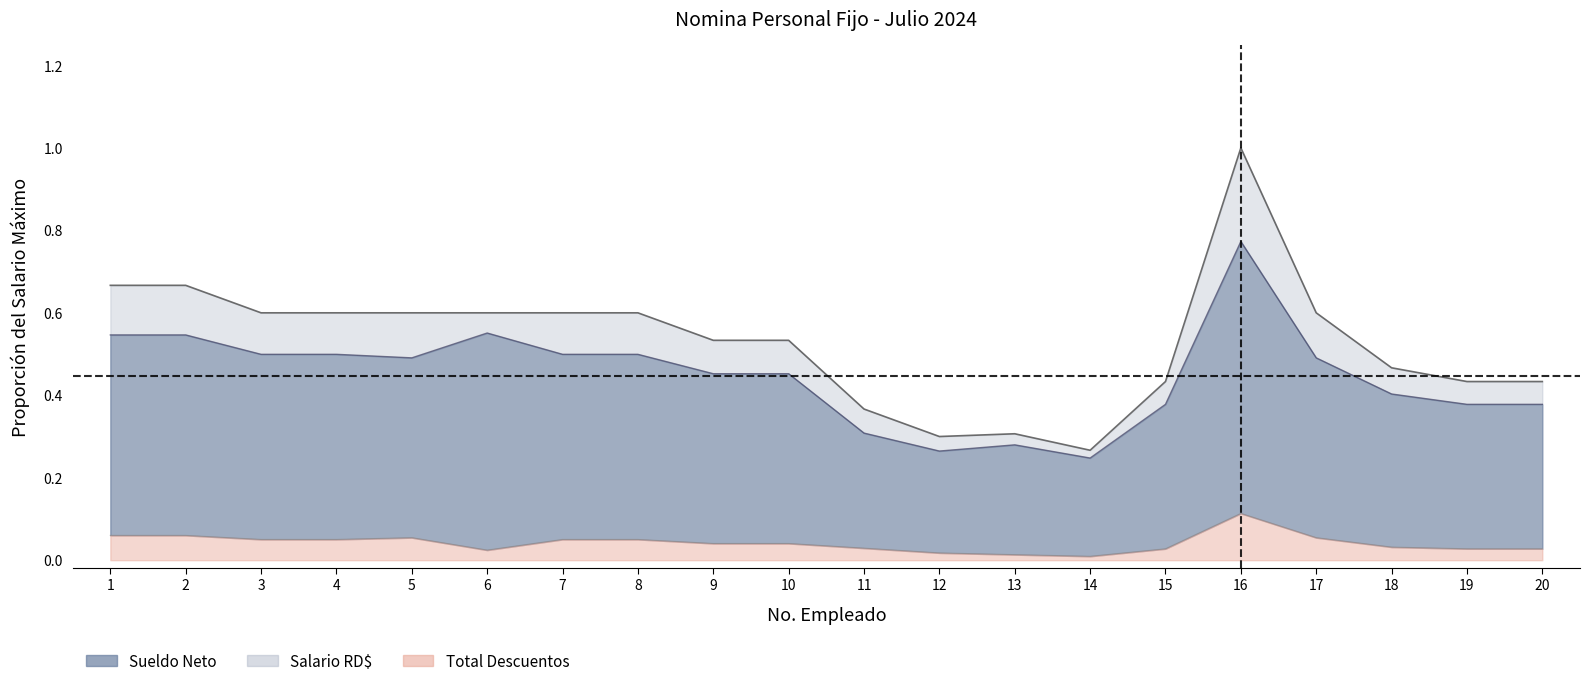

True or false: Salario RD$ and Sueldo Neto cross at least once.

False